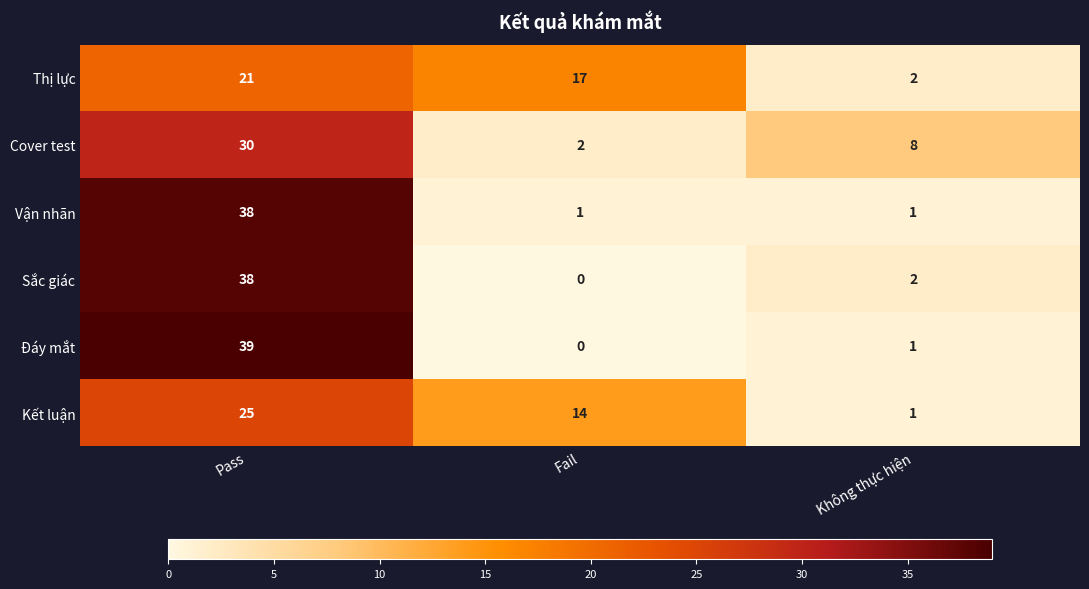

What is the highest value of the Sắc giác series?

38